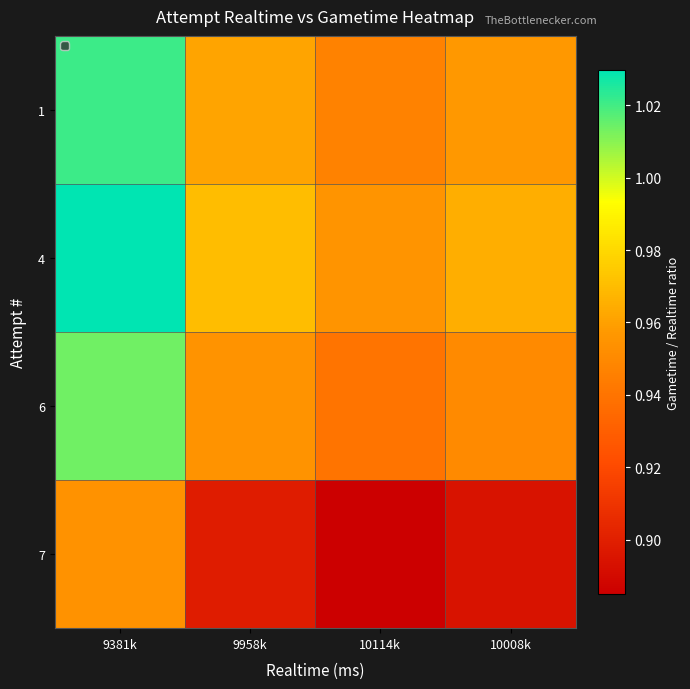

Which category has the lowest value across all series?

10114k